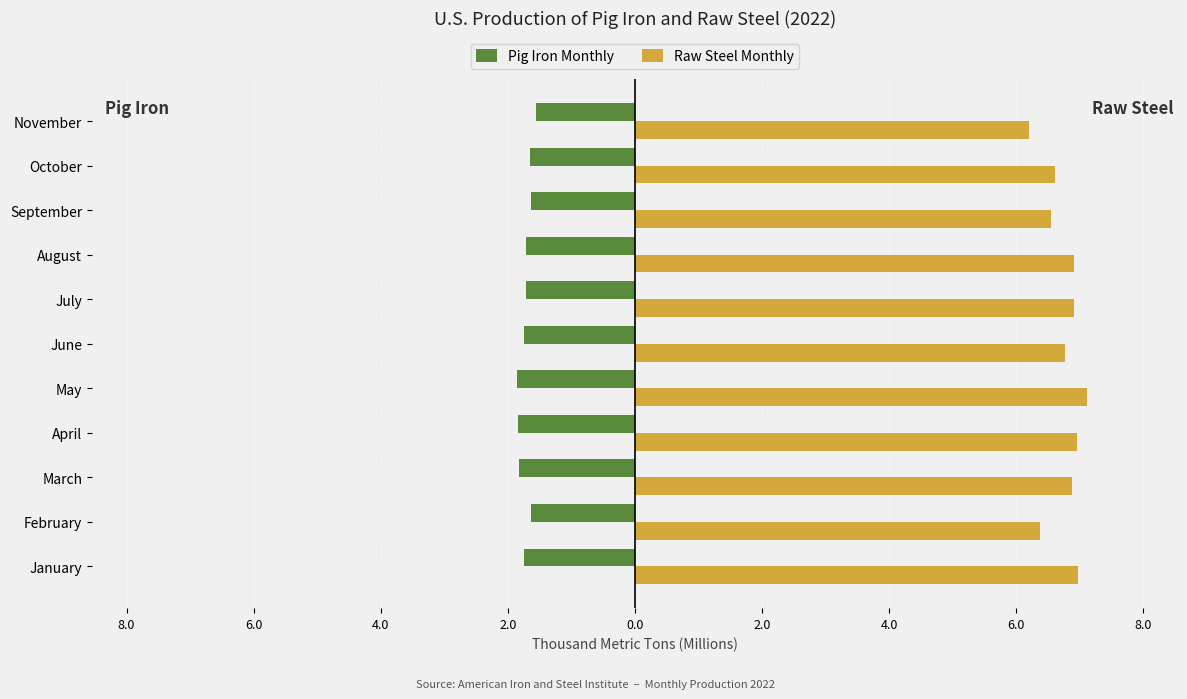

What are all the series names shown in the legend?

Pig Iron Monthly, Raw Steel Monthly